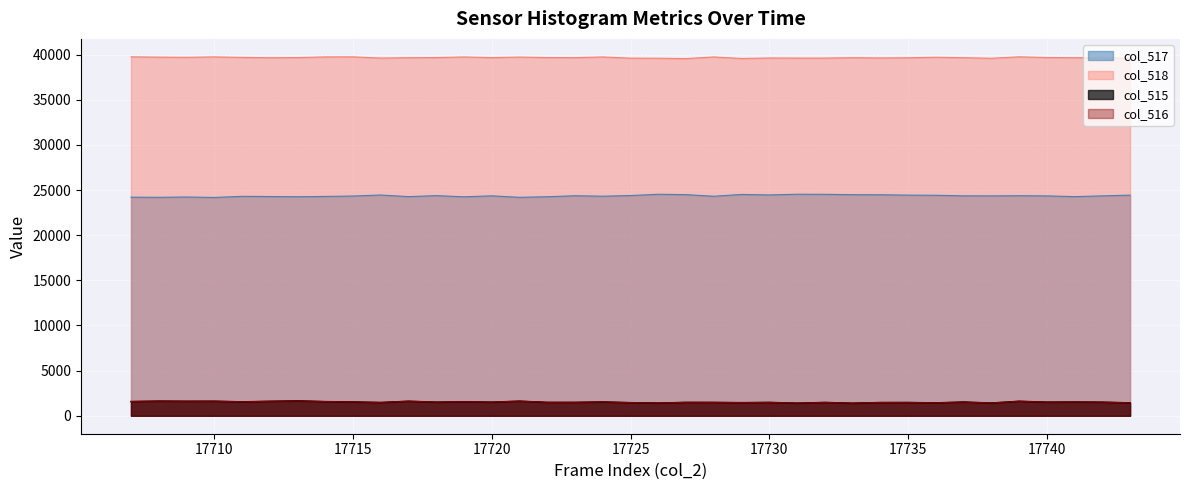

Which series has the widest spread of values?

col_517